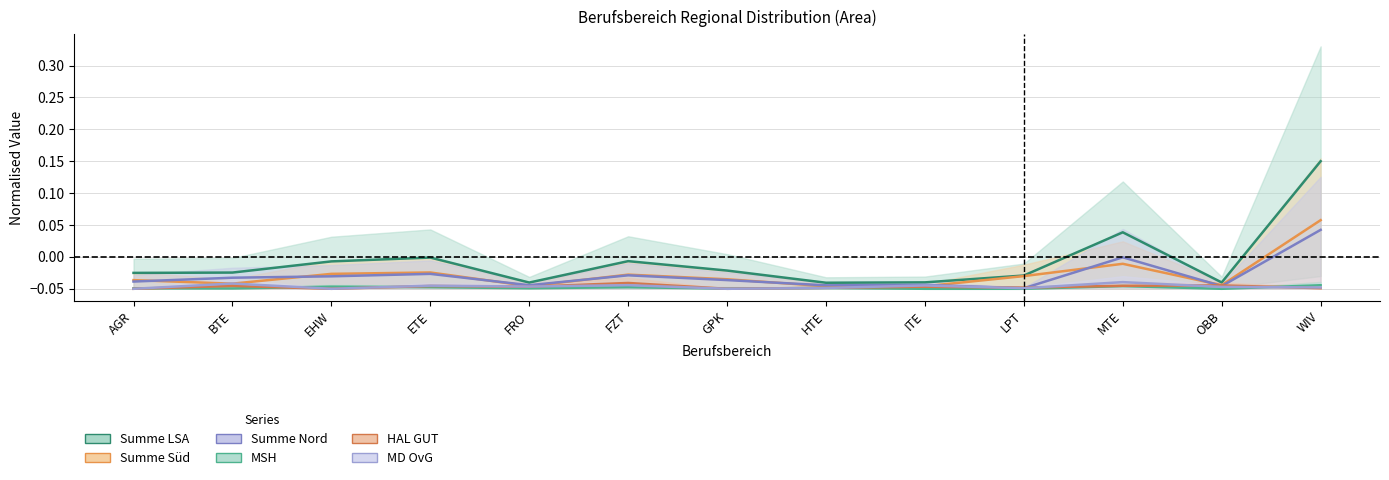

List the series in order of their peak value, highest first.

Summe LSA, Summe Süd, Summe Nord, MD OvG, HAL GUT, MSH